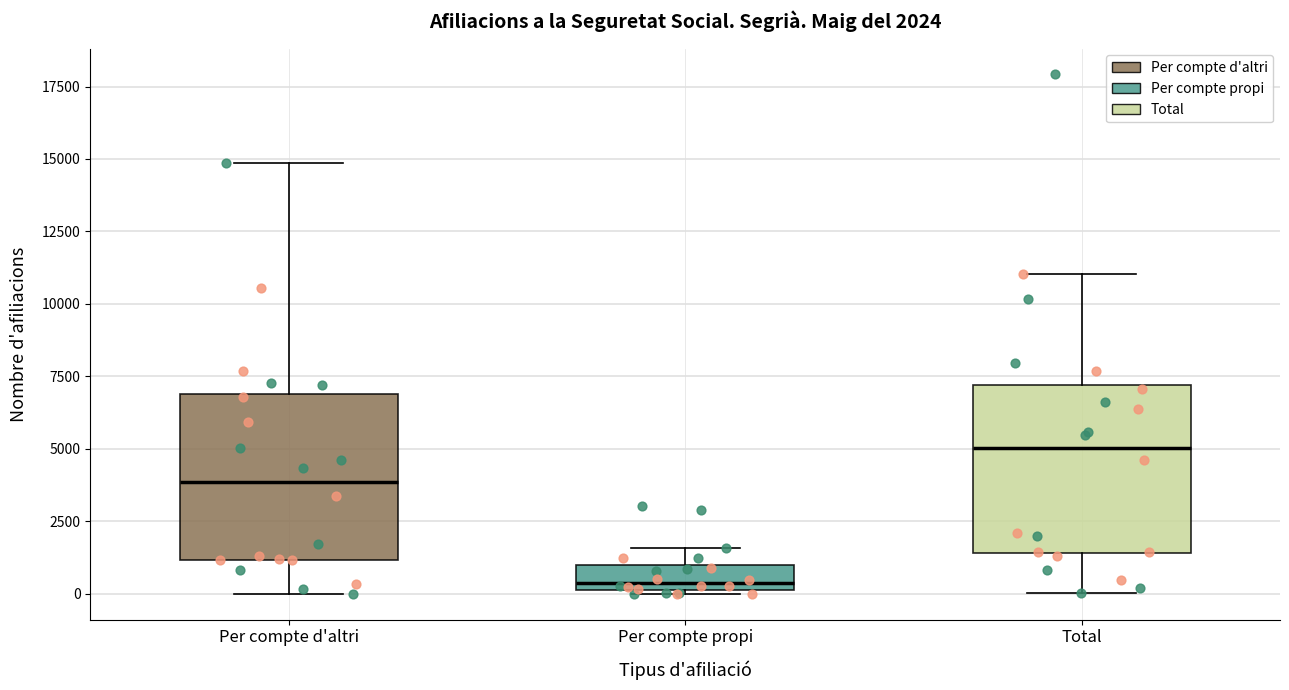

Which box's median line is the lowest?

Per compte propi